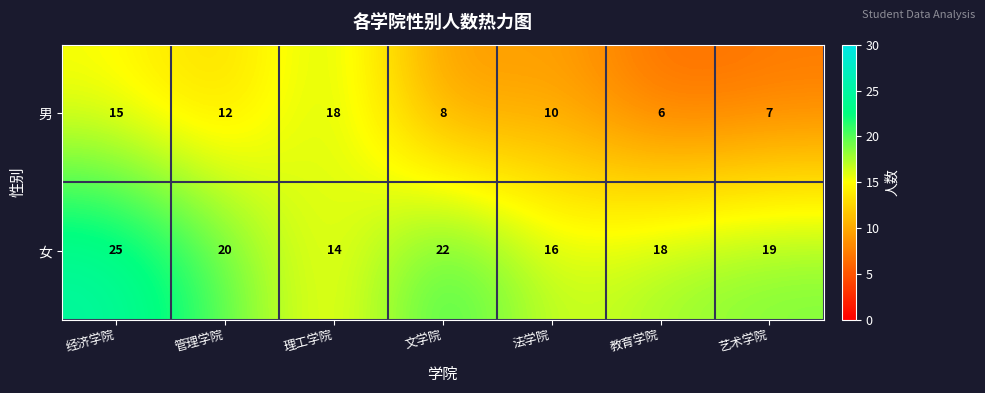

List the series in order of their overall mean, highest first.

女, 男